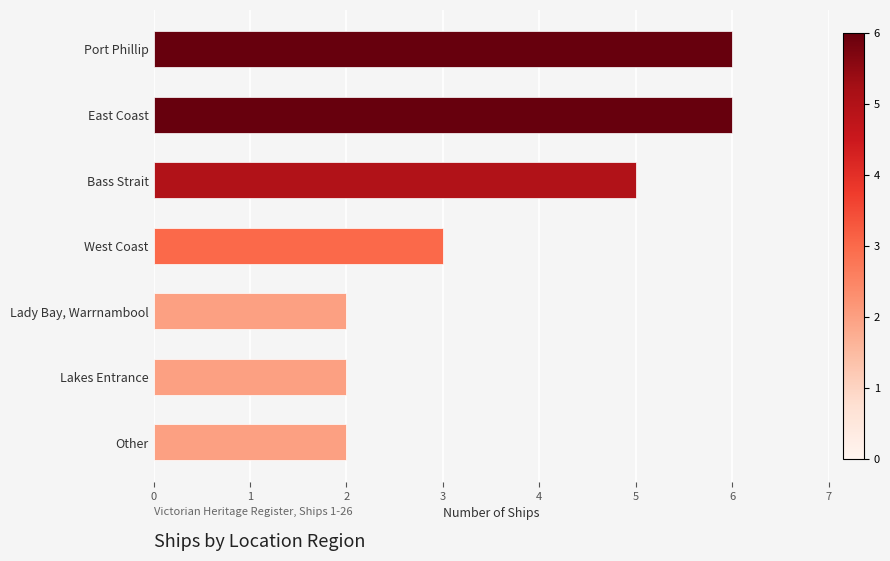

Approximately how many times larger is the value at East Coast compared to Lady Bay, Warrnambool?

3.0